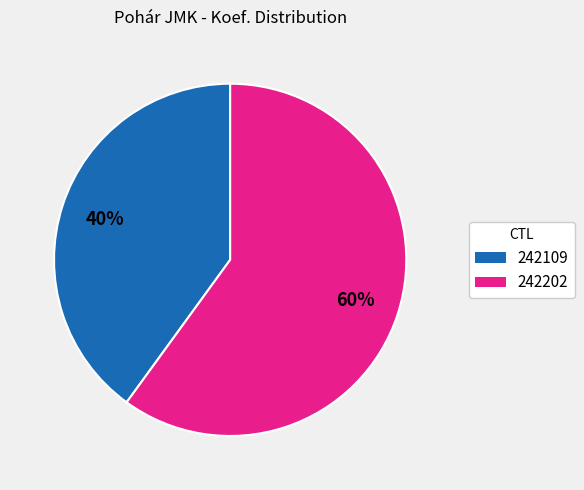

Do 242109 and 242202 together represent more than half of the pie?

Yes